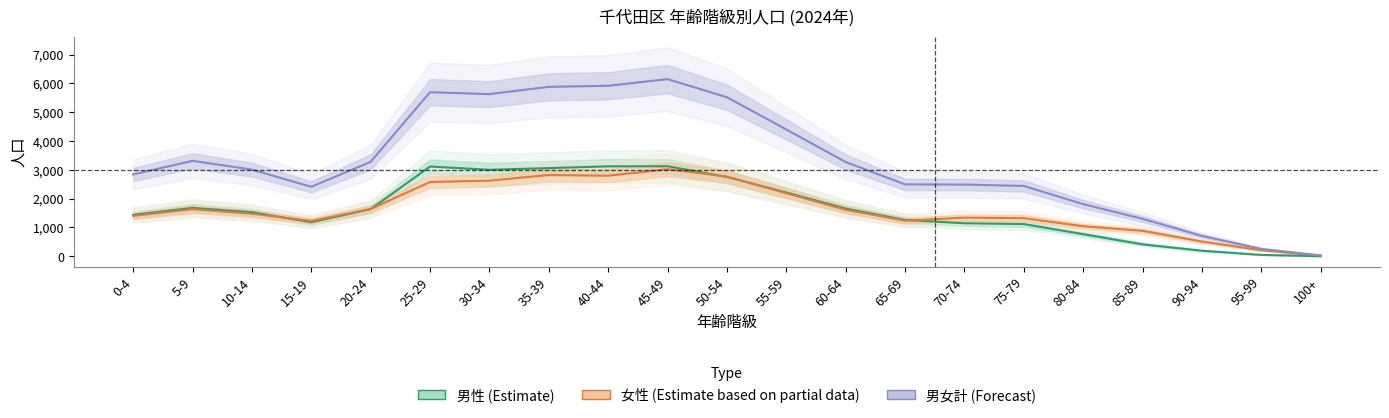

At which category is the sum across all series the highest?

45-49